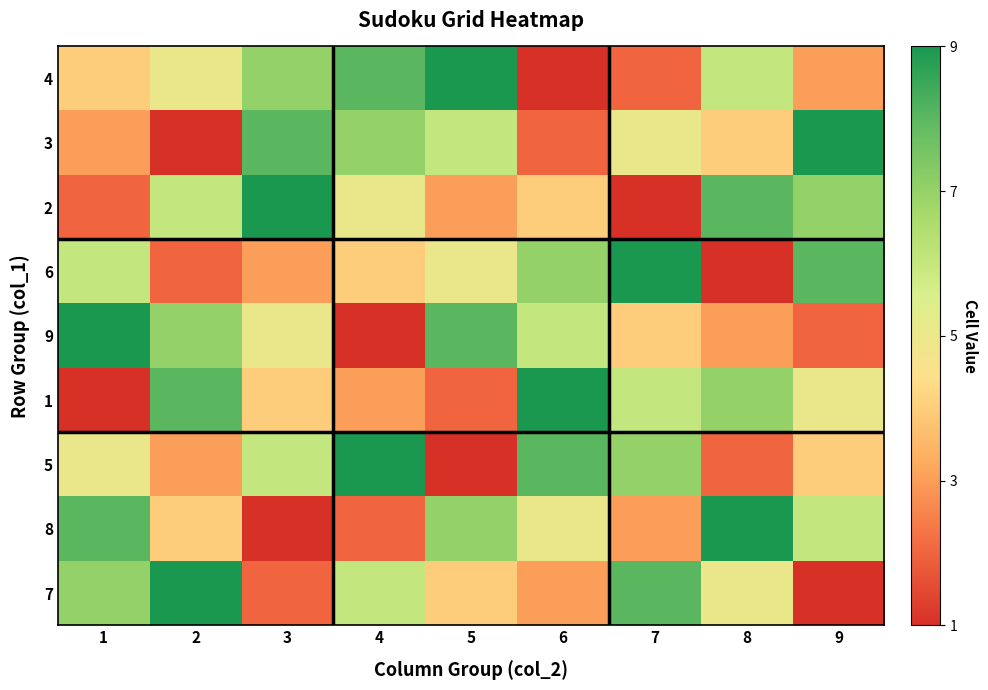

What is the smallest value displayed?

1